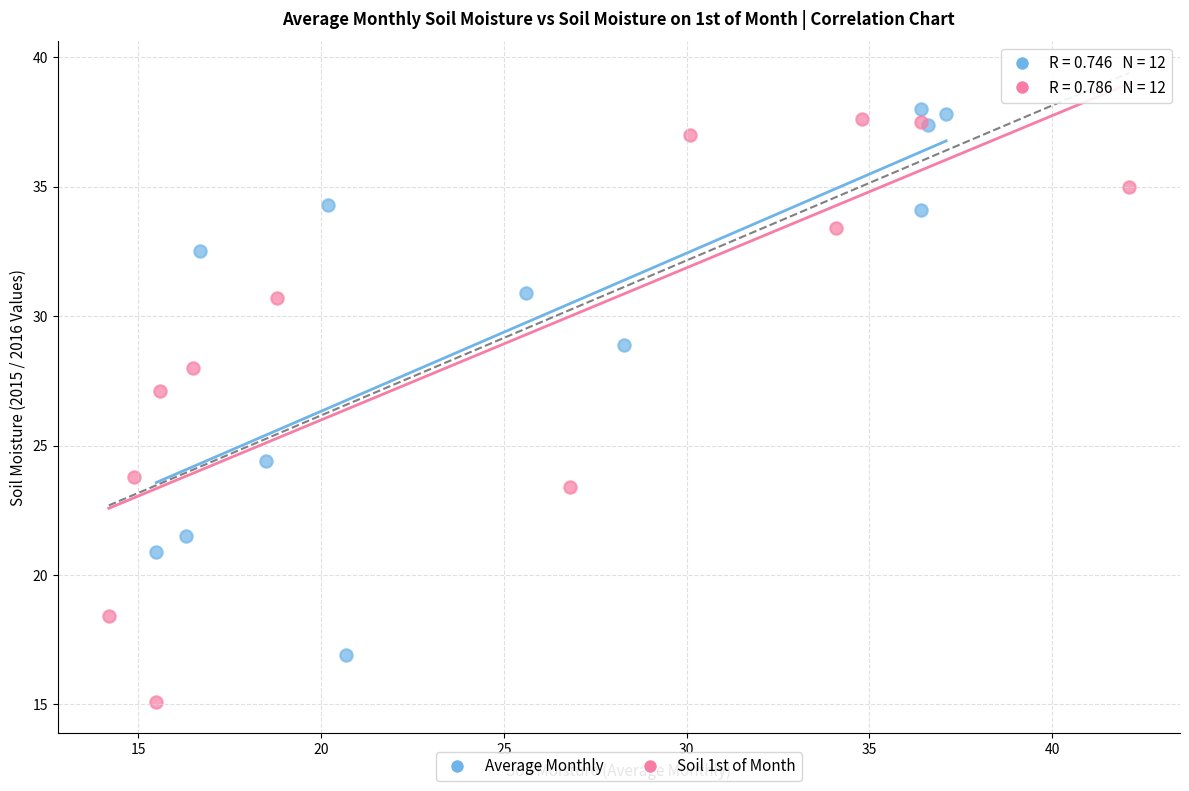

What are all the series names shown in the legend?

Average Monthly, Soil 1st of Month